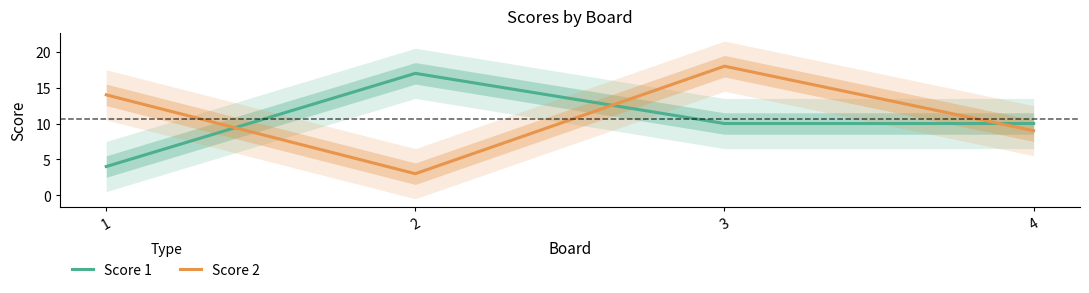

Reading left to right, extract all data points from this chart.

Score 1: 4	17	10	10
Score 2: 14	3	18	9